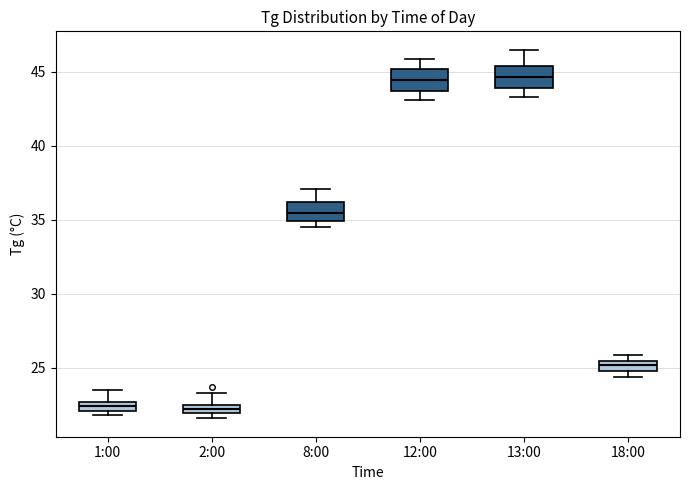

Where is the upper edge of the box for 2:00 on the y-axis? The values are not printed on the chart, so give them approximately, as read against the axis.

22.5